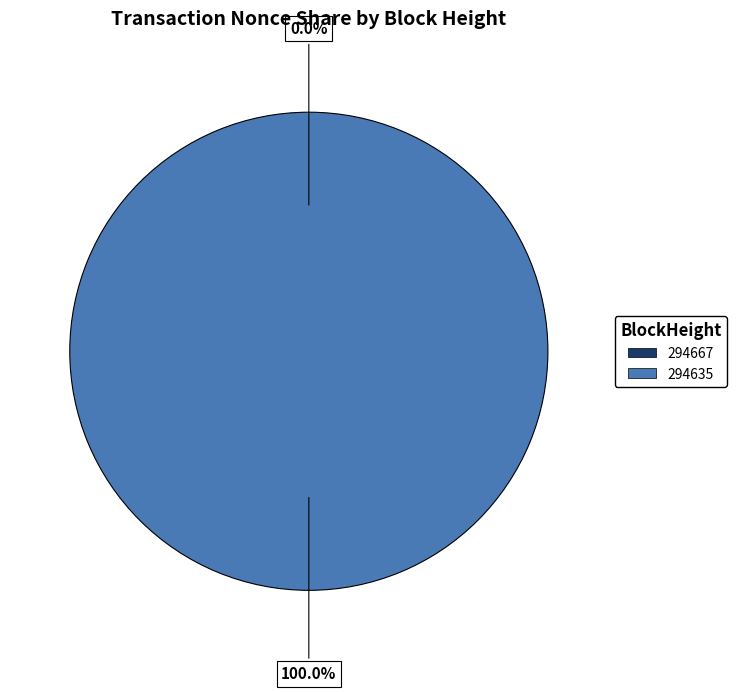

Is there any slice that represents more than half of the pie?

Yes